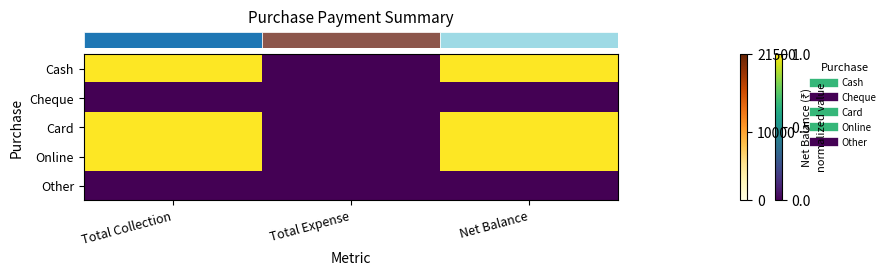

Between Total Collection and Net Balance, which is larger?

Total Collection